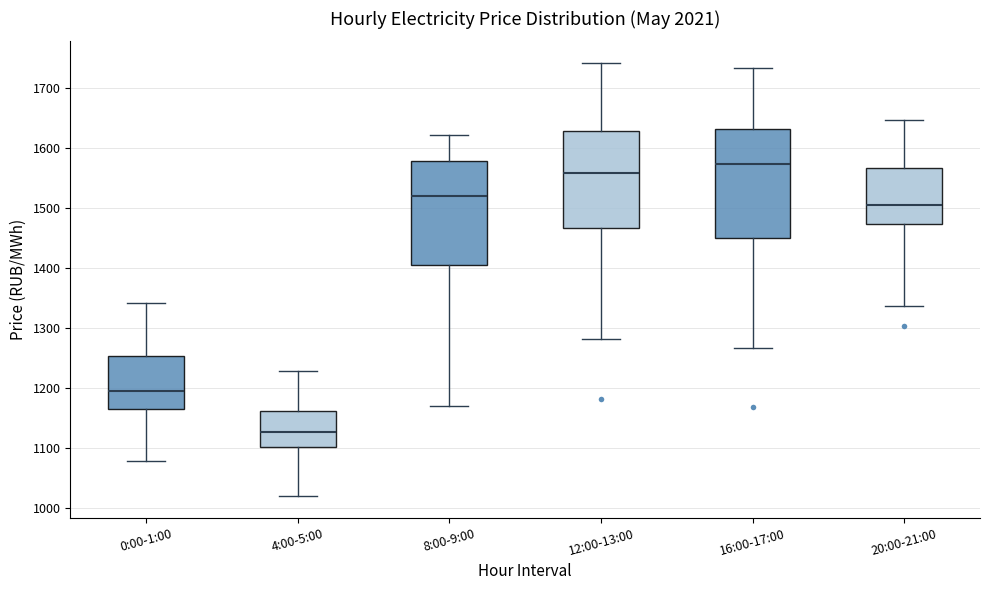

Which box's median line is the highest?

16:00-17:00